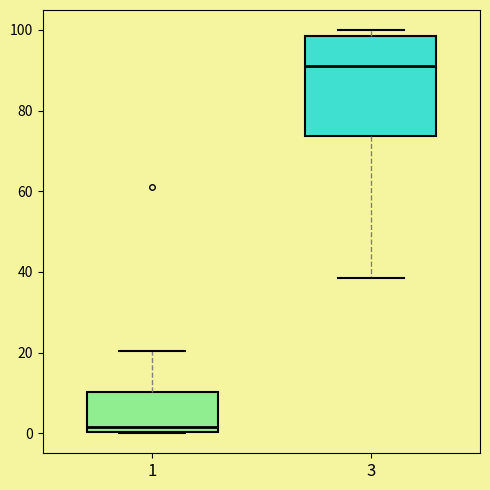

Which box is the tallest, from its lower edge to its upper edge?

3